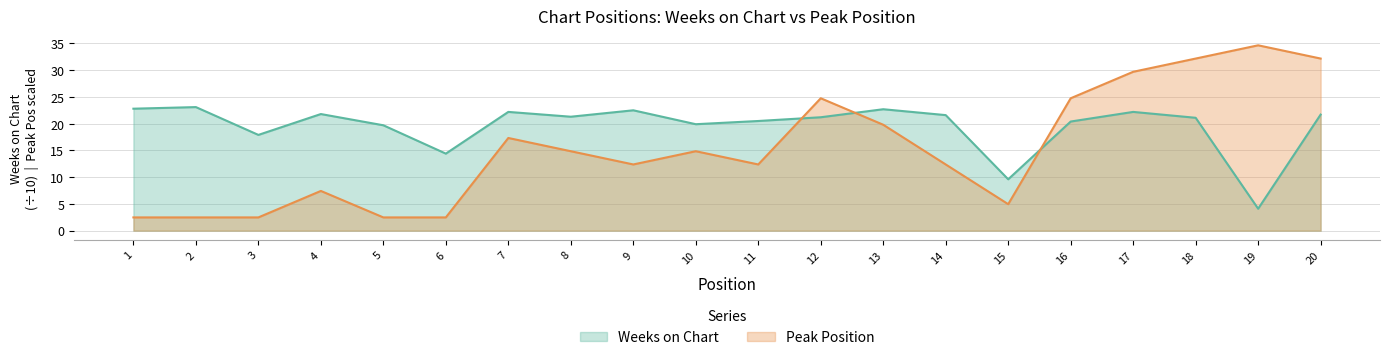

What is the difference between the Peak Position values at 4 and 8?

7.4